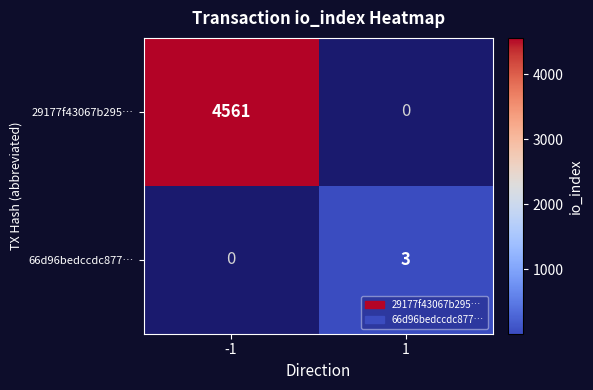

The 66d96bedccdc877… series shows 1 at -1. True or false?

False